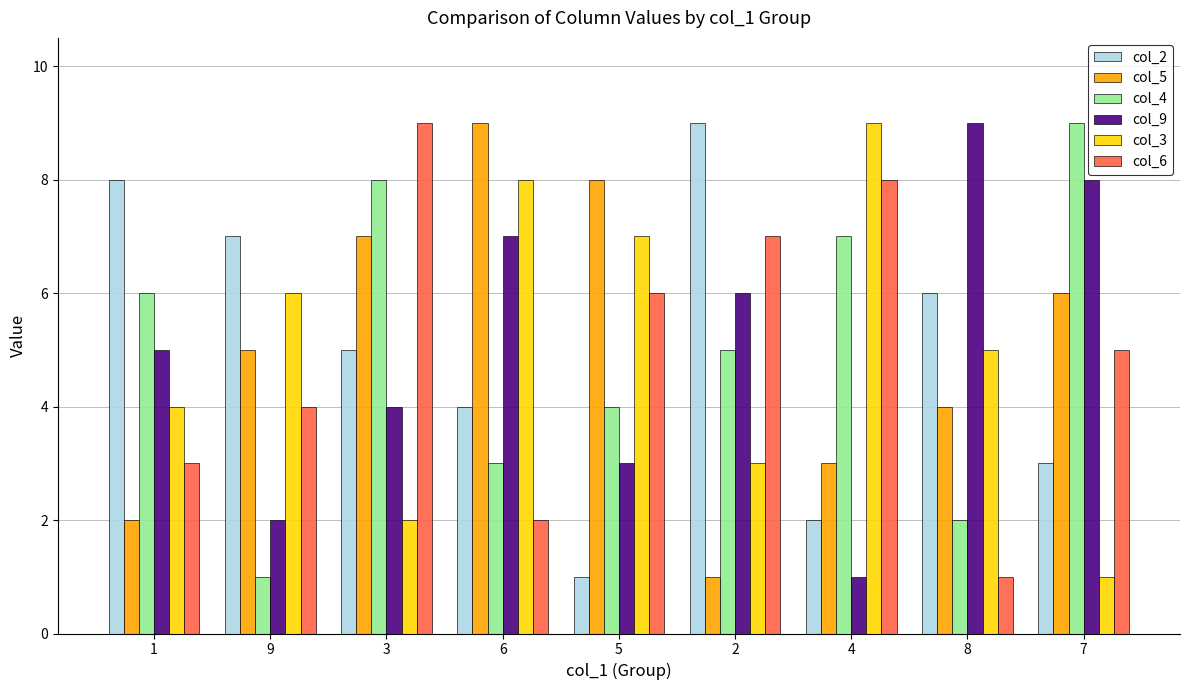

Rank the series at 6 from lowest to highest value.

col_6, col_4, col_2, col_9, col_3, col_5